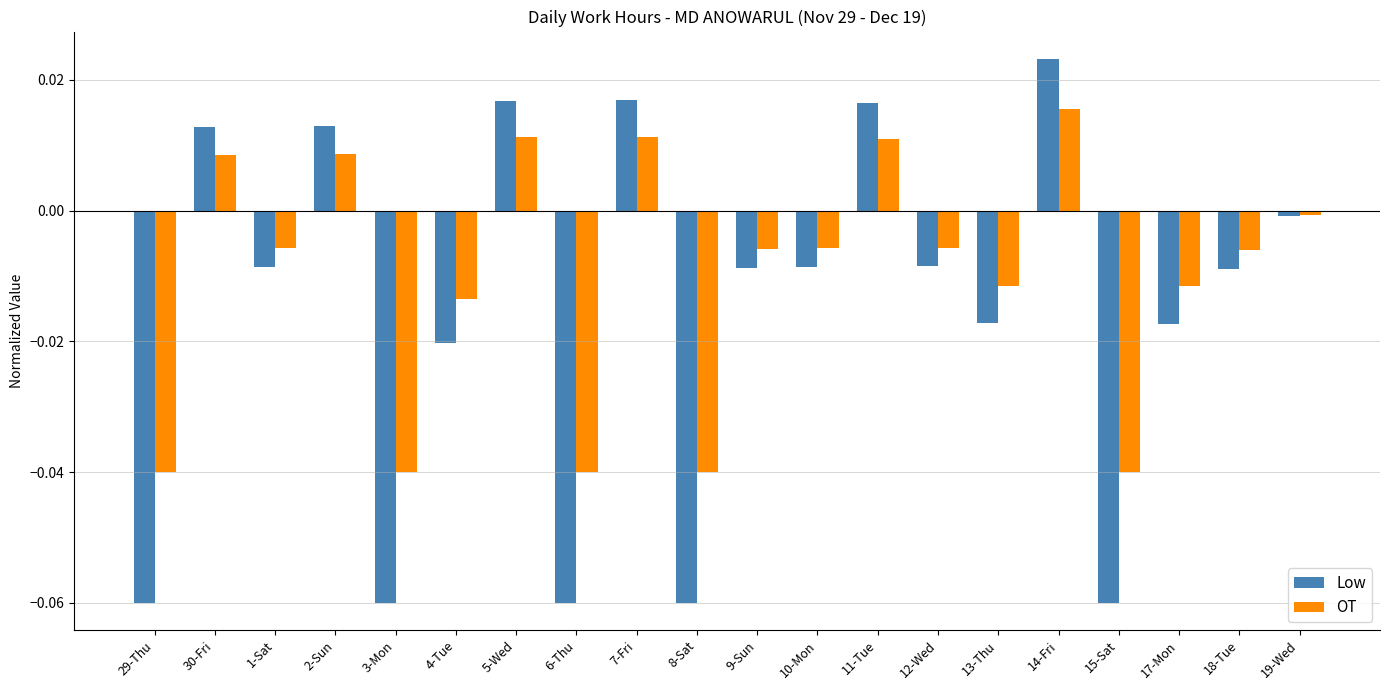

What is the label of the 12th bar from the right?

7-Fri